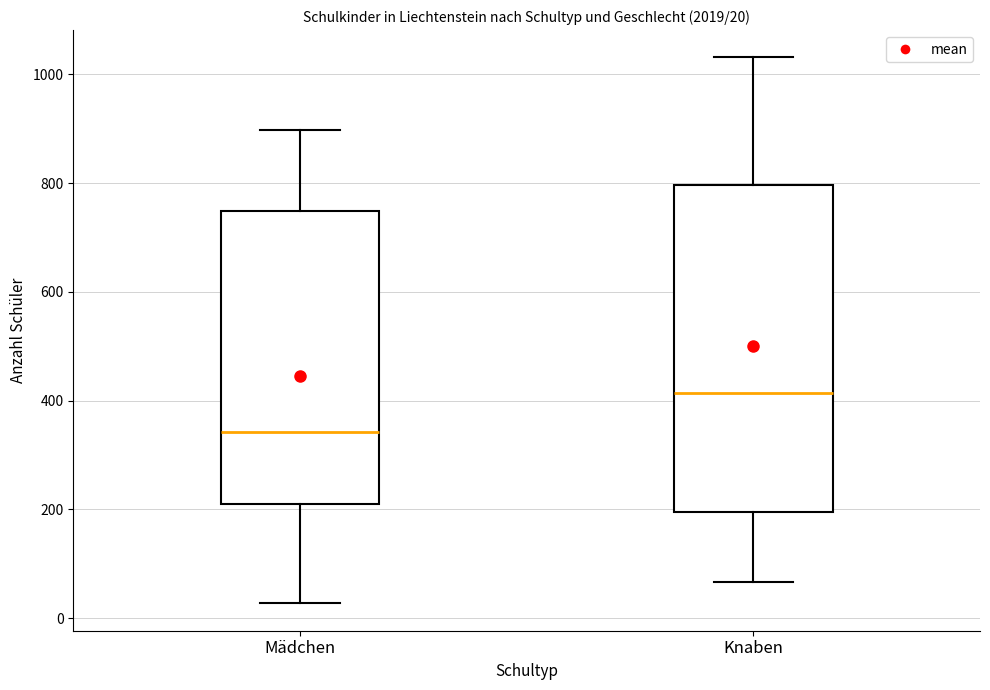

Which box has the highest median line?

Knaben